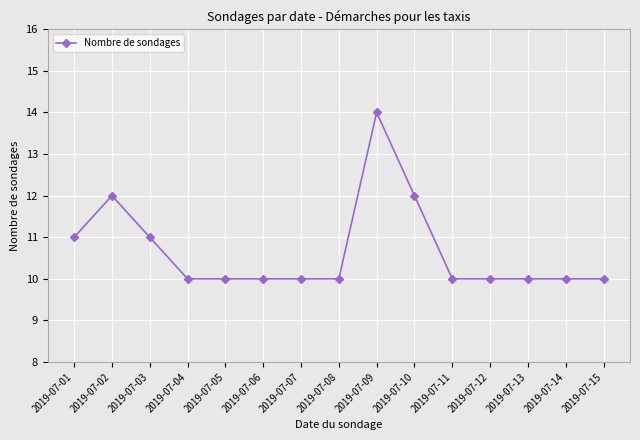

Reading right to left, transcribe all the data shown in this chart.

10	10	10	10	10	12	14	10	10	10	10	10	11	12	11